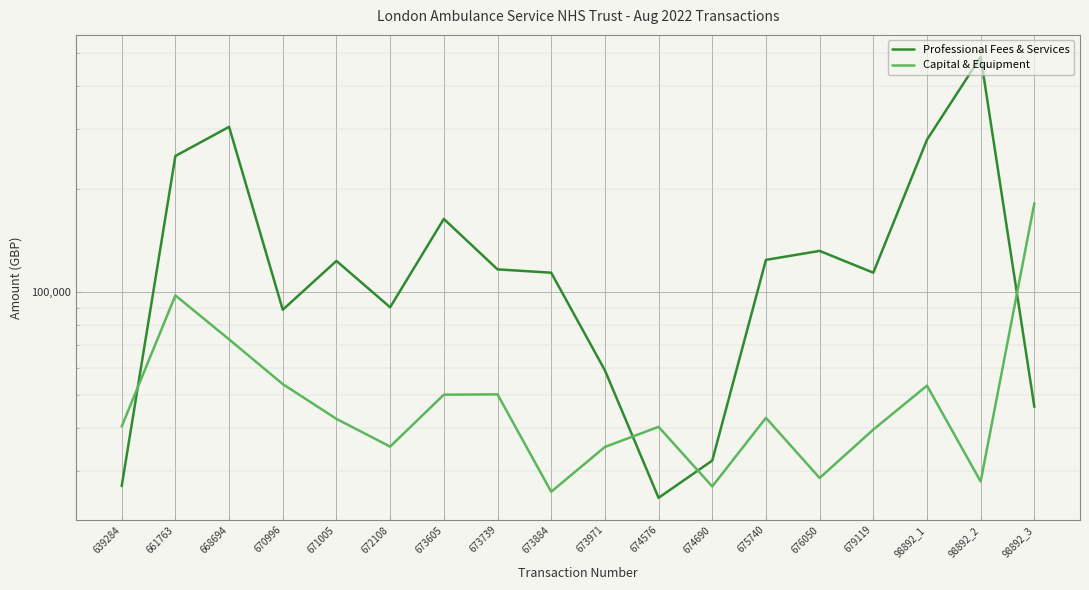

List the series in order of their peak value, lowest first.

Capital & Equipment, Professional Fees & Services